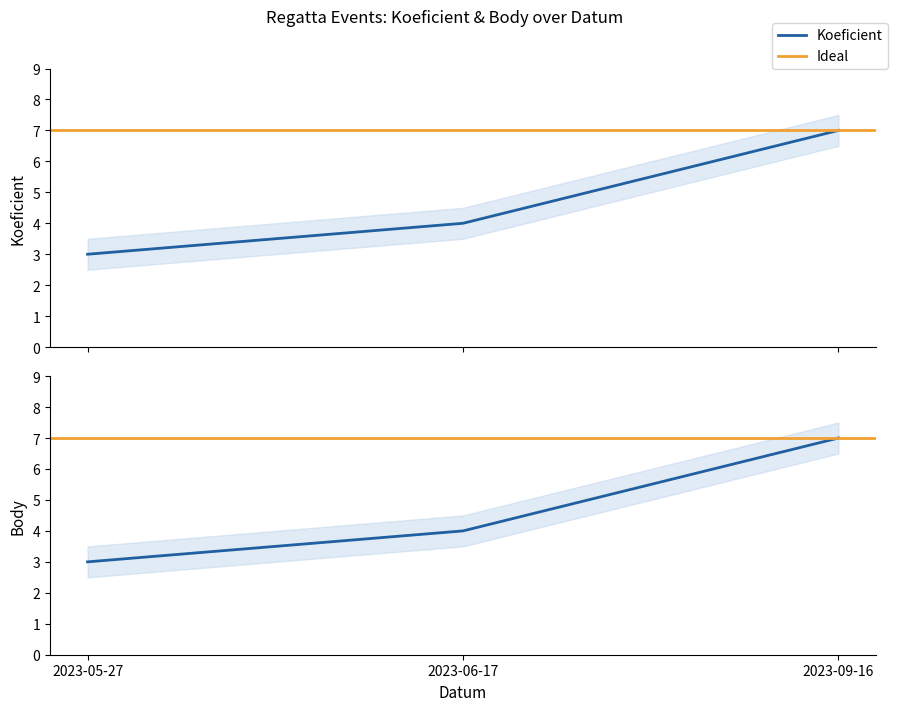

At how many categories does at least one series exceed 4?

1